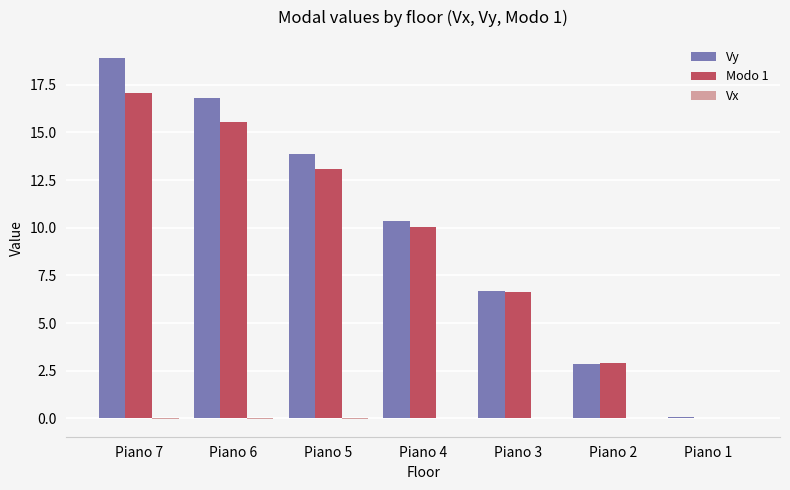

The value of Modo 1 at Piano 7 is 28.8. True or false?

False